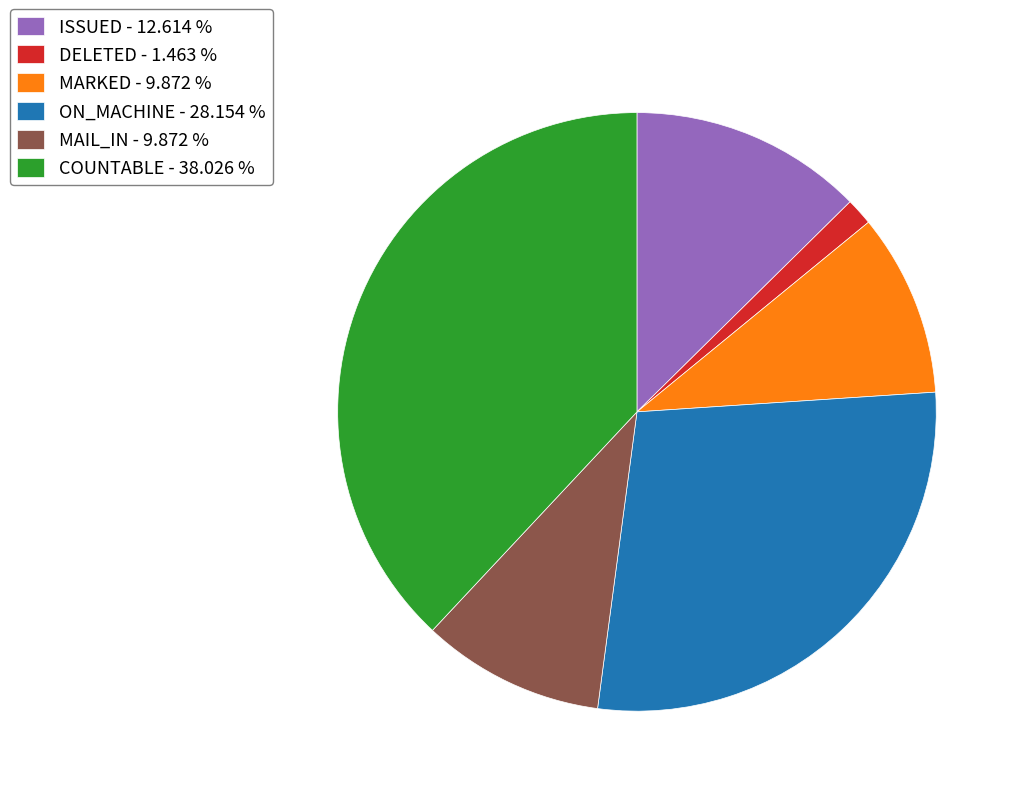

Does COUNTABLE - 38.026 % represent more than half of the total?

No